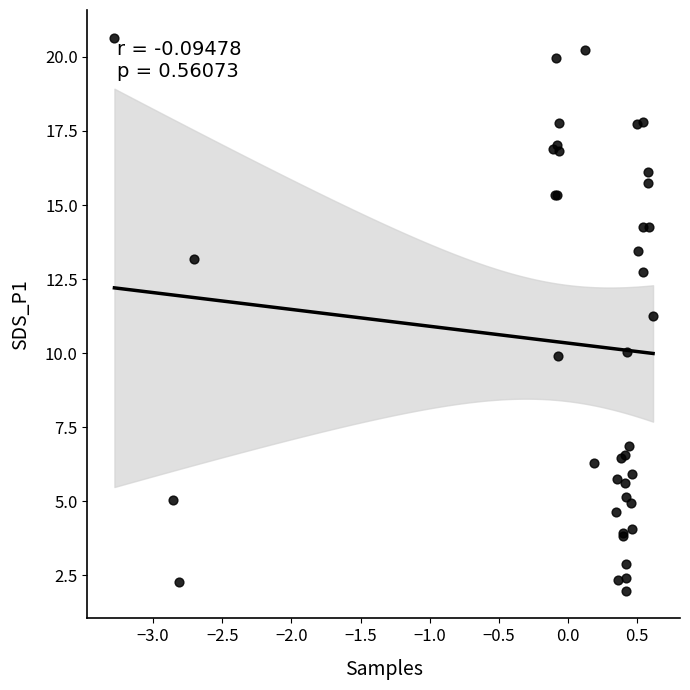

What Y value in the scatter plot is closest to 11?

11.3